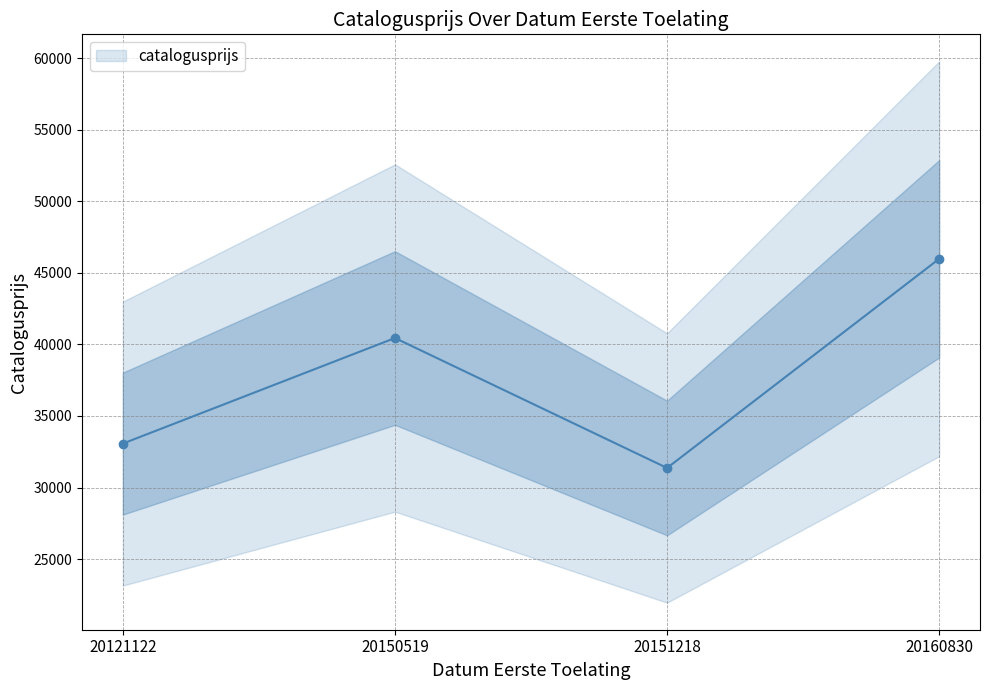

What is the value of the 3rd point from the left?

31366